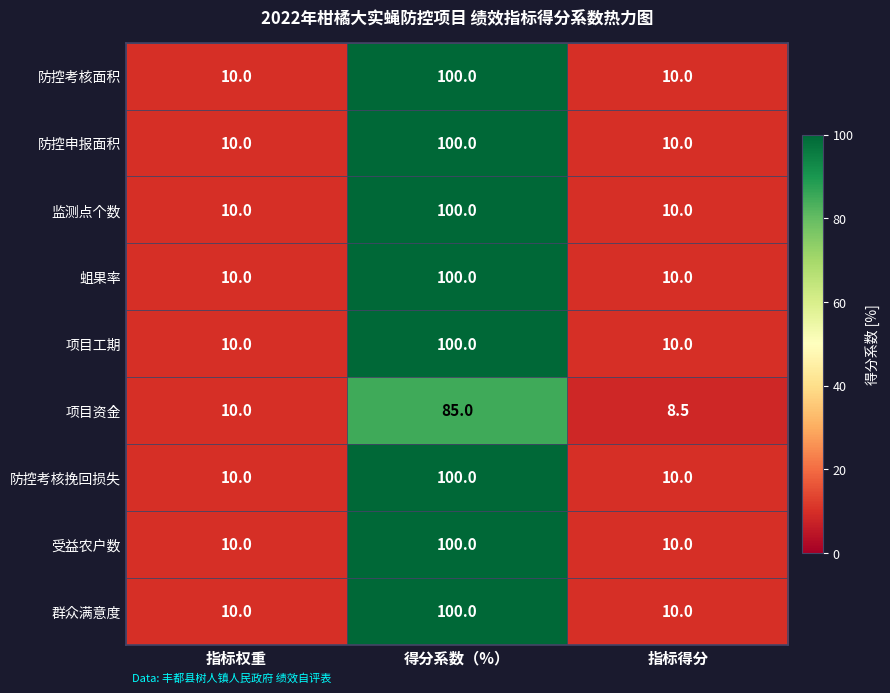

At which category is the sum across all series the highest?

得分系数（%）